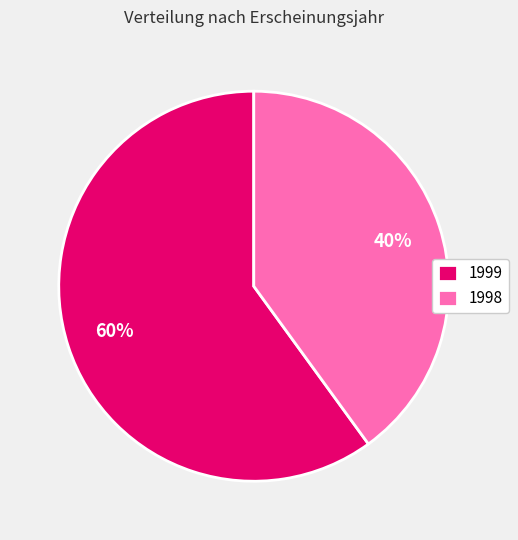

Between 1999 and 1998, which is larger?

1999